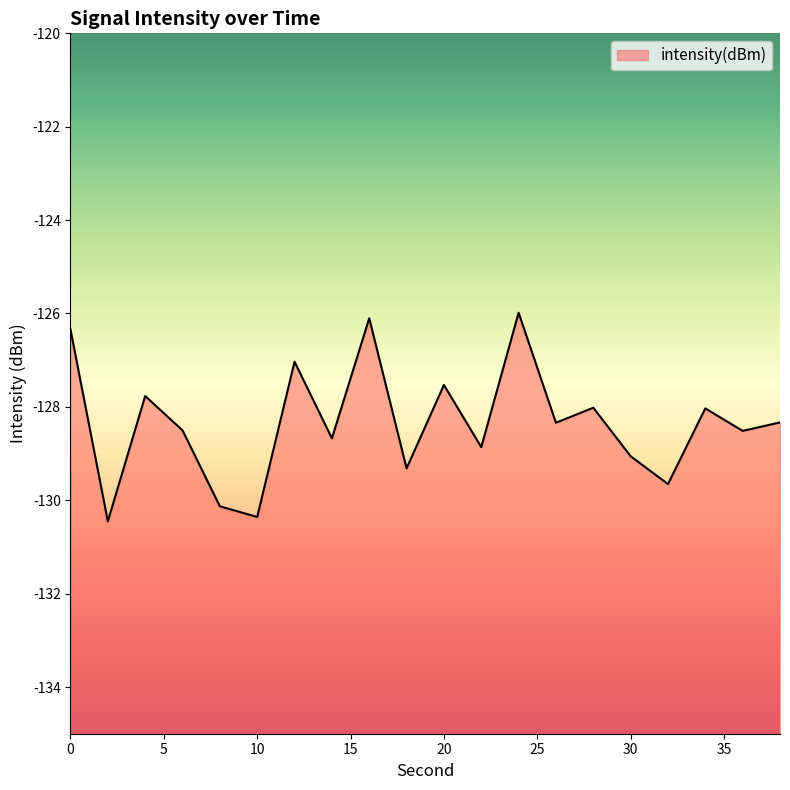

What is the difference between the second highest and second lowest values?

4.3